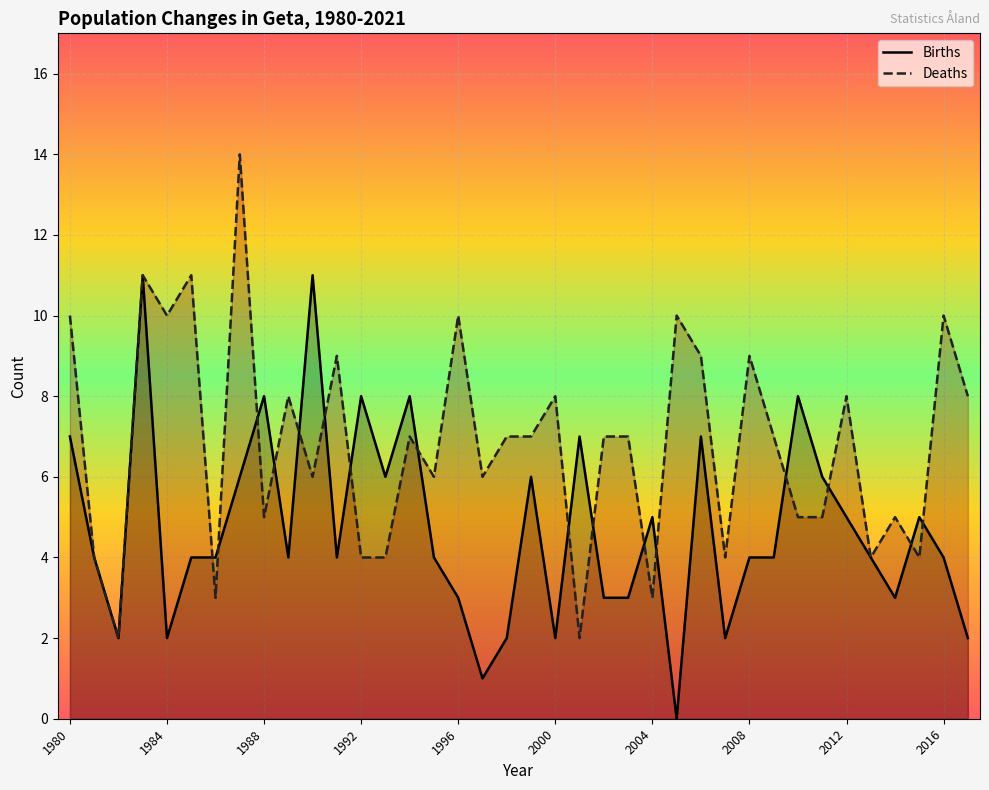

List the series in order of their peak value, highest first.

Deaths, Births